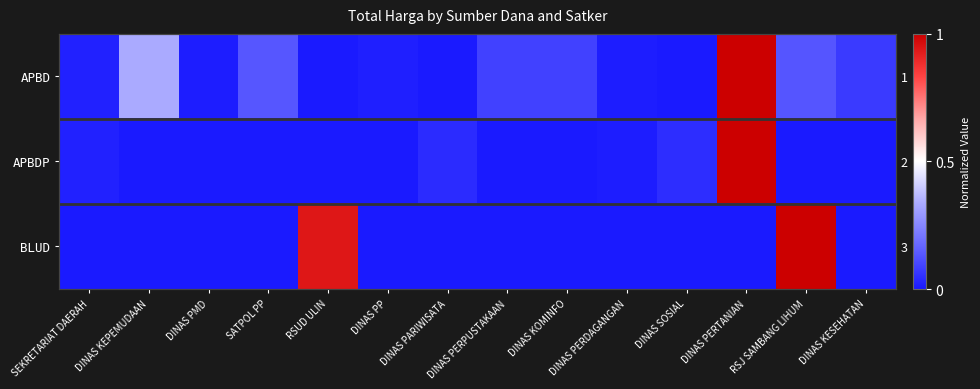

Rank the categories by APBD value from lowest to highest.

RSUD ULIN, DINAS PARIWISATA, DINAS SOSIAL, DINAS PERDAGANGAN, DINAS PMD, DINAS PP, SEKRETARIAT DAERAH, DINAS KESEHATAN, DINAS KOMINFO, DINAS PERPUSTAKAAN, RSJ SAMBANG LIHUM, SATPOL PP, DINAS KEPEMUDAAN, DINAS PERTANIAN